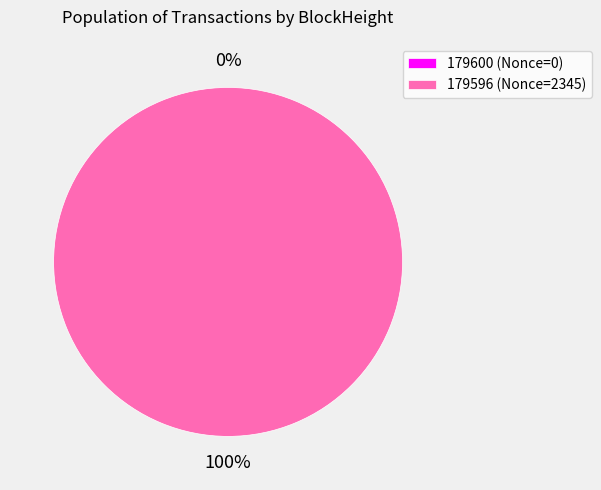

To the nearest percent, what is the difference between the 179600 and 179596 slice percentages?

100%